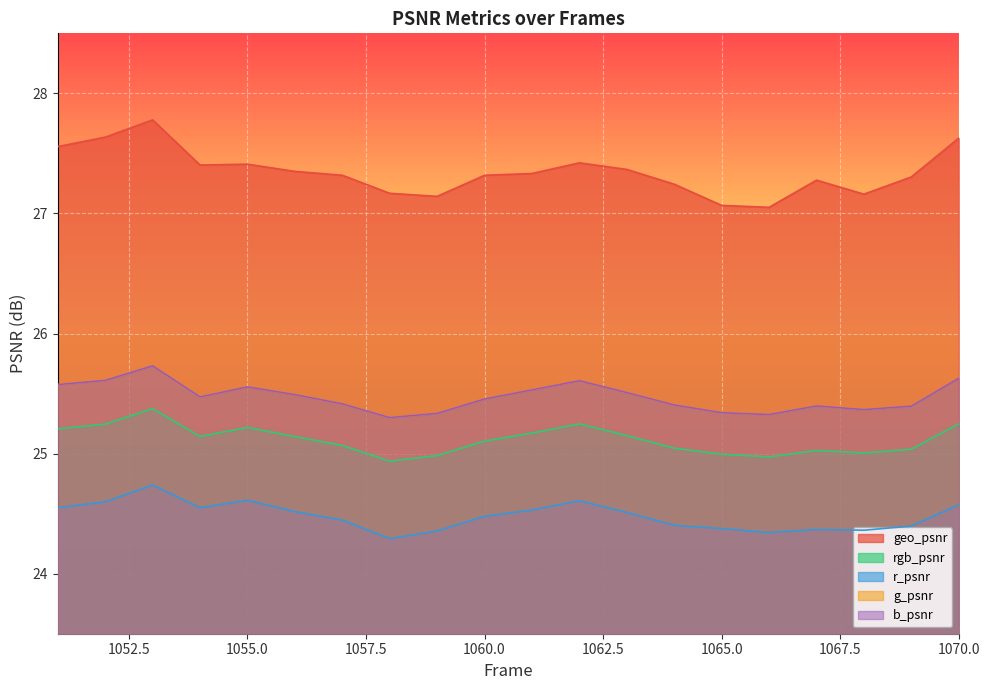

Is the value of rgb_psnr at 1068 greater than the value of r_psnr at 1053?

Yes